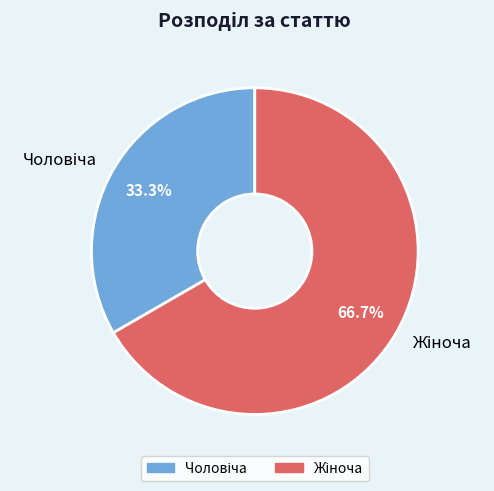

Does any single category account for the majority?

Yes